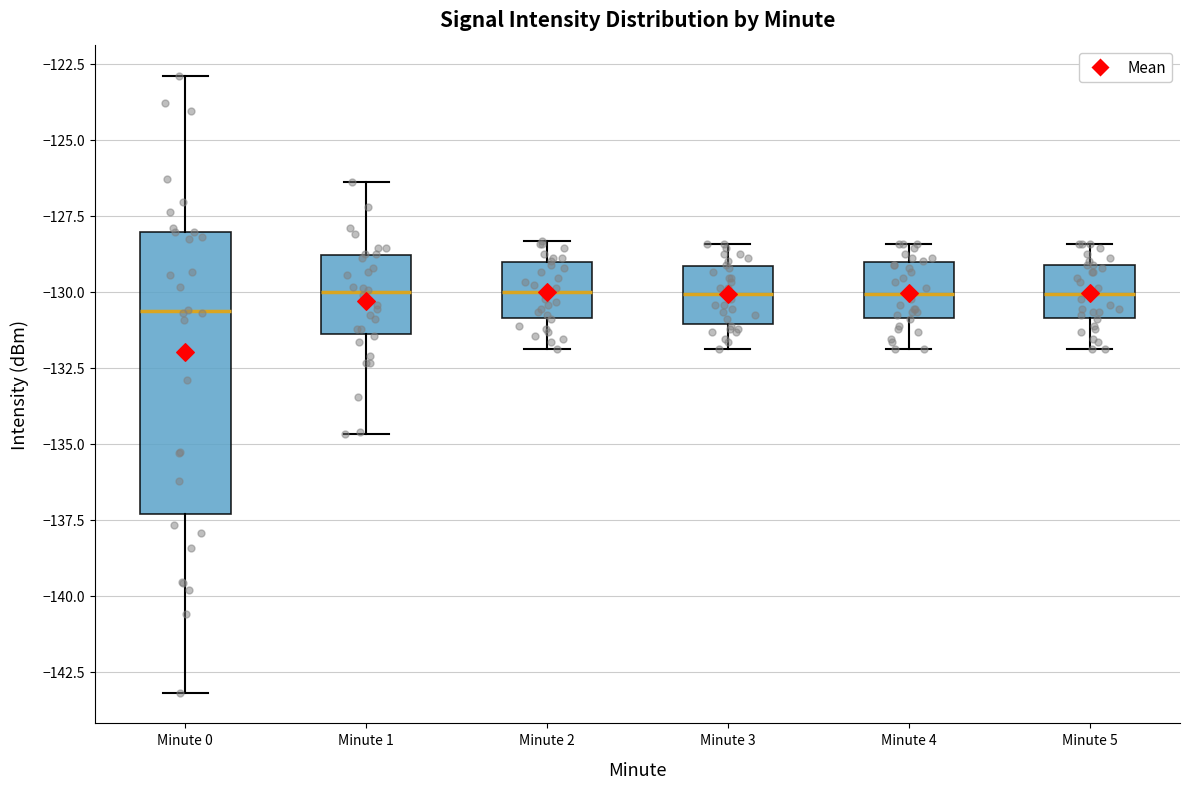

Reading left to right, transcribe this box plot: for each box, give where its median line is, the range the box spans, and where its two whiskers end, as read against the y-axis. The values are not printed on the chart, so give them approximately, as read against the axis.

Minute 0: median -130.5, box -137.5 to -128.0, whiskers -143.0 to -123.0
Minute 1: median -130.0, box -131.5 to -129.0, whiskers -134.5 to -126.5
Minute 2: median -130.0, box -131.0 to -129.0, whiskers -132.0 to -128.5
Minute 3: median -130.0, box -131.0 to -129.0, whiskers -132.0 to -128.5
Minute 4: median -130.0, box -131.0 to -129.0, whiskers -132.0 to -128.5
Minute 5: median -130.0, box -131.0 to -129.0, whiskers -132.0 to -128.5